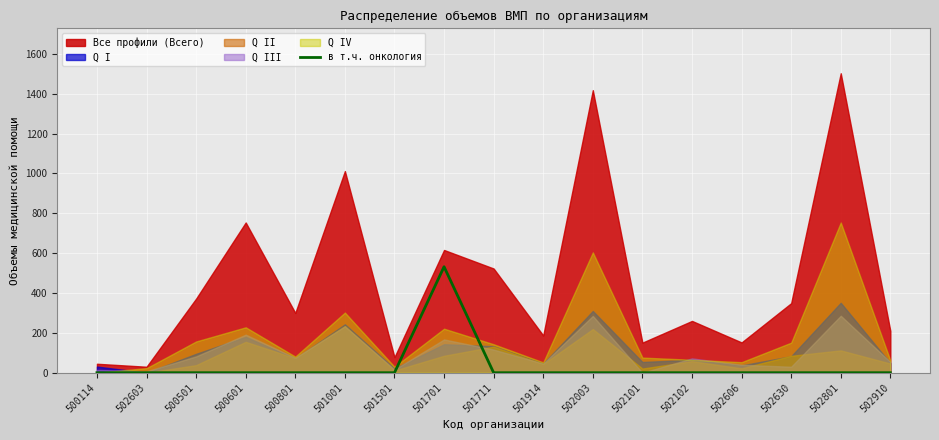

Is it true that в т.ч. онкология equals -254 at 502603?

False